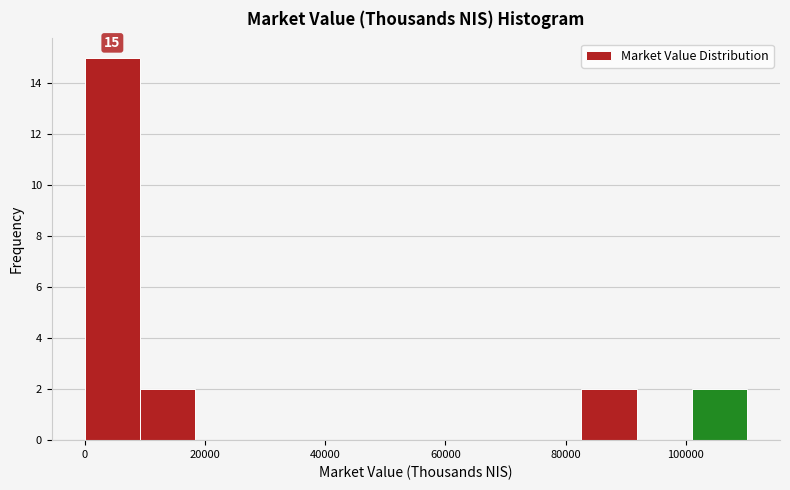

Which range on the x-axis has the tallest bar?

0 to 10000